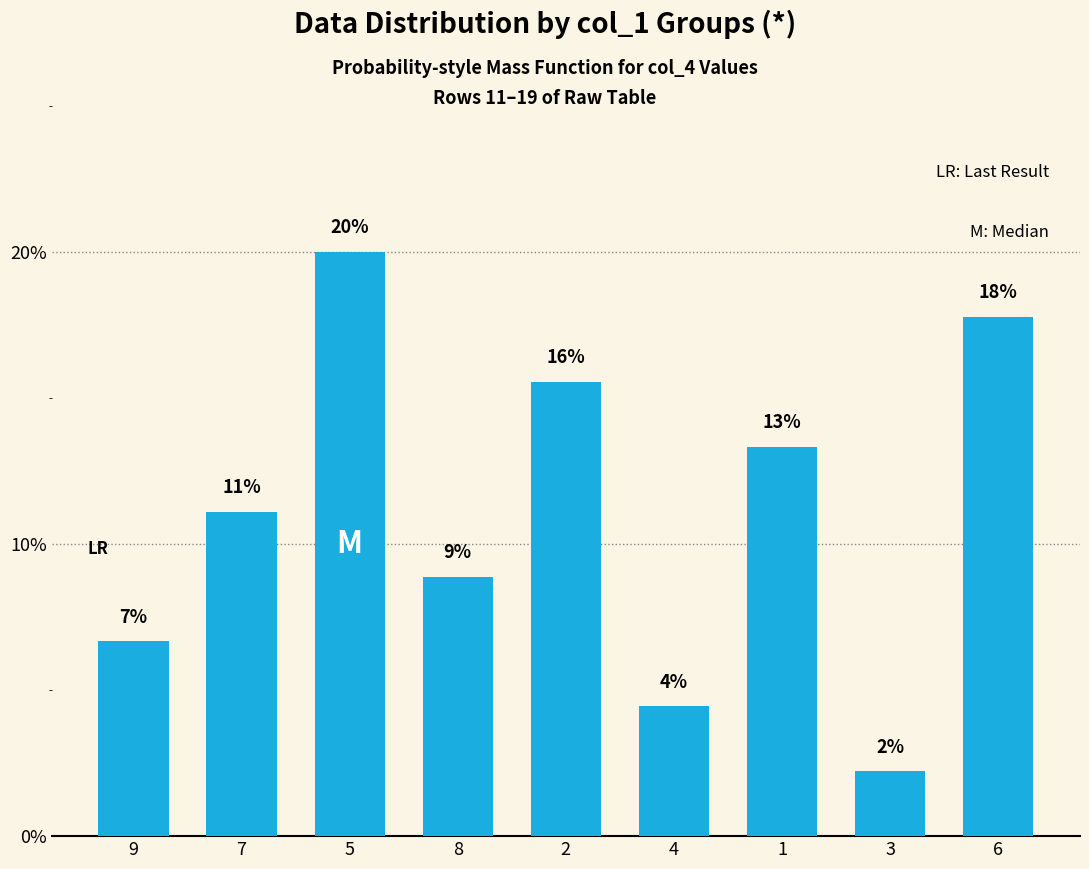

Rank the categories by value from lowest to highest.

3, 4, 9, 8, 7, 1, 2, 6, 5